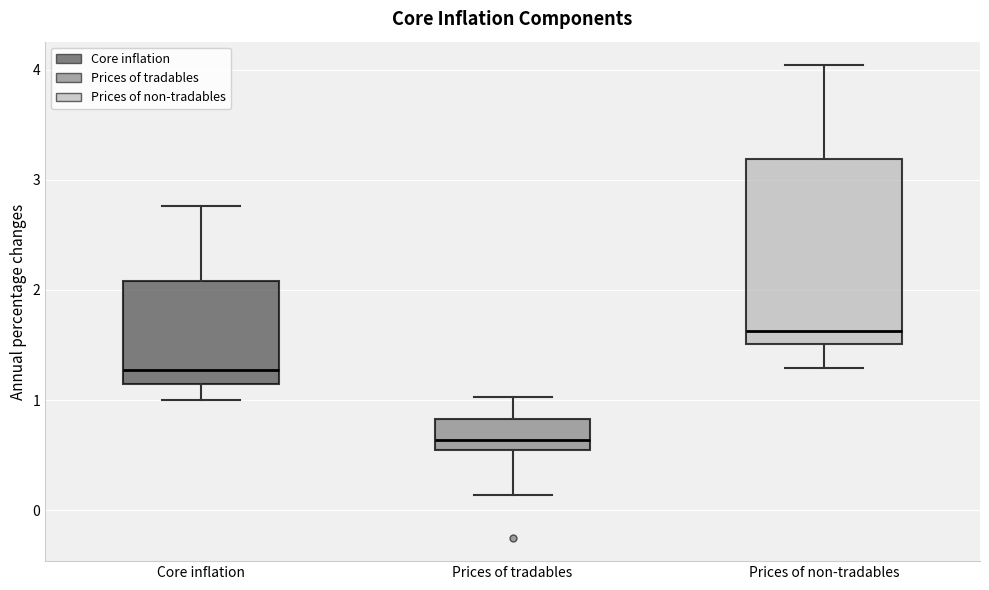

Where is the lower edge of the box for Prices of tradables on the y-axis? The values are not printed on the chart, so give them approximately, as read against the axis.

0.5